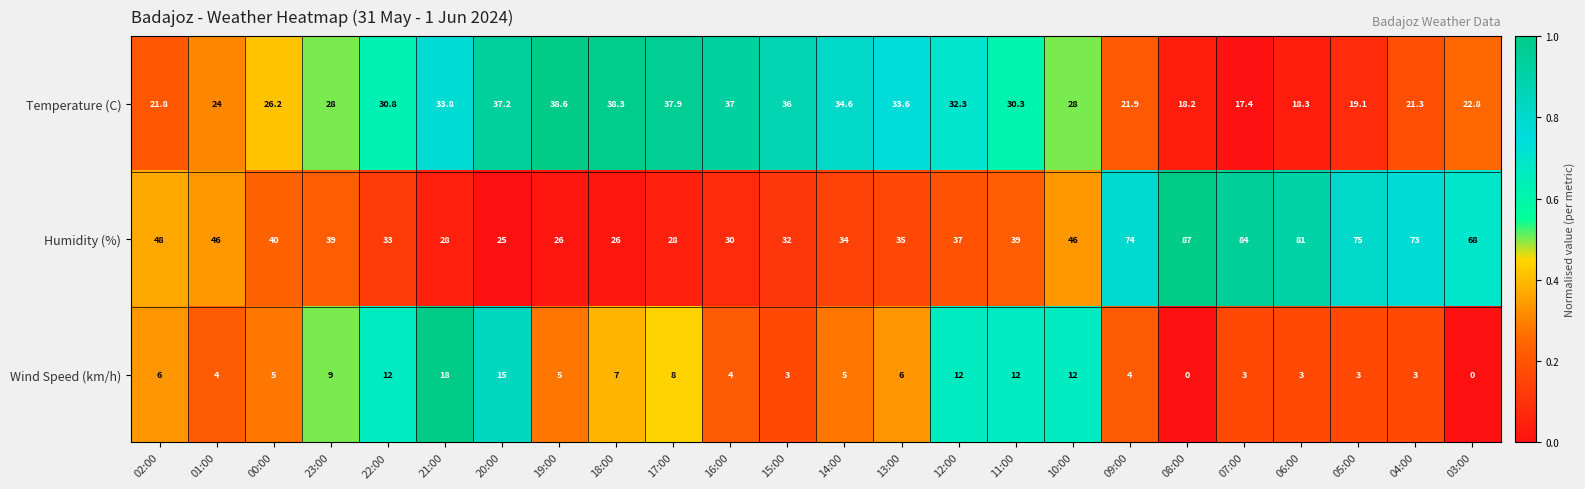

What is the minimum value for Temperature (C)?

17.4